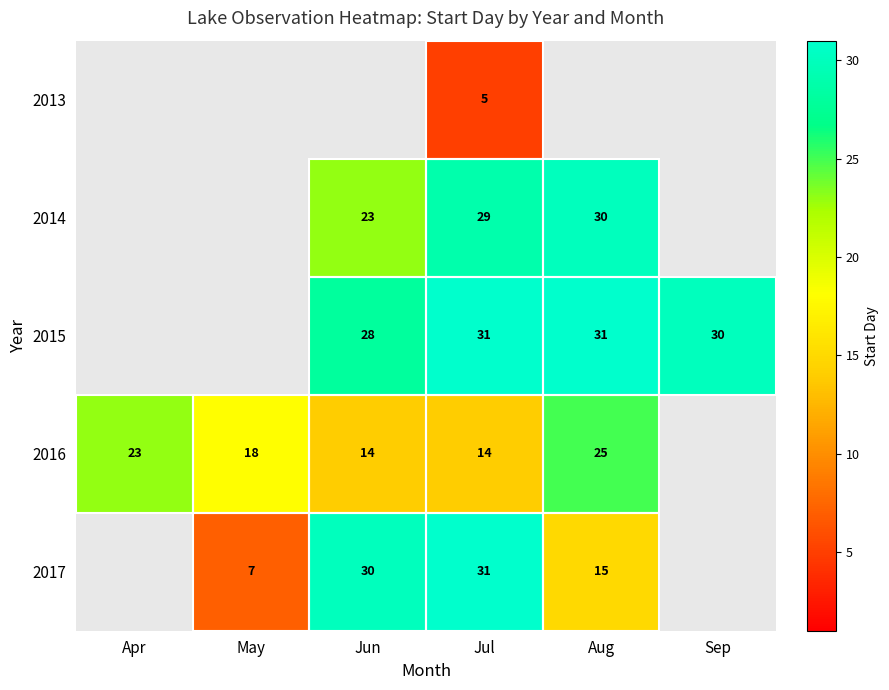

Which category has the lowest value across all series?

Jul